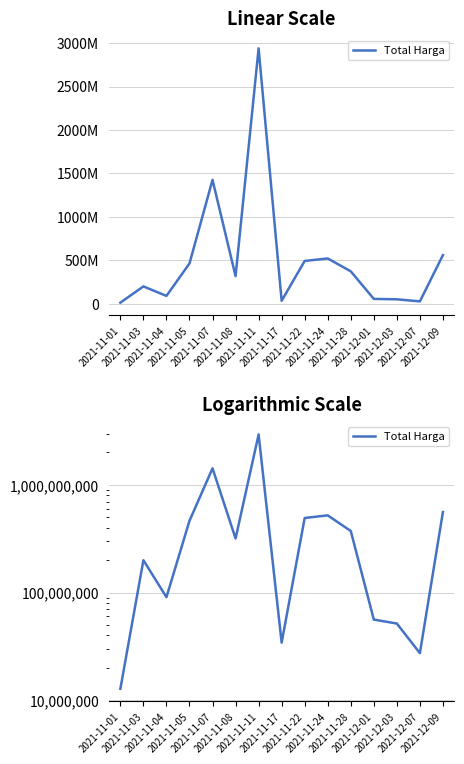

The value at 2021-11-01 is 18293365. True or false?

False